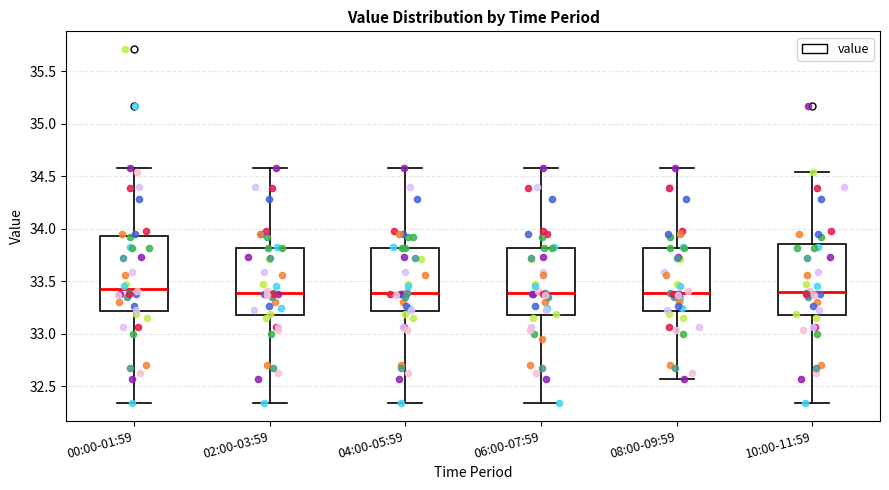

Reading left to right, transcribe this box plot: for each box, give where its median line is, the range the box spans, and where its two whiskers end, as read against the y-axis. The values are not printed on the chart, so give them approximately, as read against the axis.

00:00-01:59: median 33.45, box 33.20 to 33.95, whiskers 32.35 to 34.60
02:00-03:59: median 33.40, box 33.20 to 33.80, whiskers 32.35 to 34.60
04:00-05:59: median 33.40, box 33.20 to 33.80, whiskers 32.35 to 34.60
06:00-07:59: median 33.40, box 33.20 to 33.80, whiskers 32.35 to 34.60
08:00-09:59: median 33.40, box 33.20 to 33.80, whiskers 32.55 to 34.60
10:00-11:59: median 33.40, box 33.20 to 33.85, whiskers 32.35 to 34.55